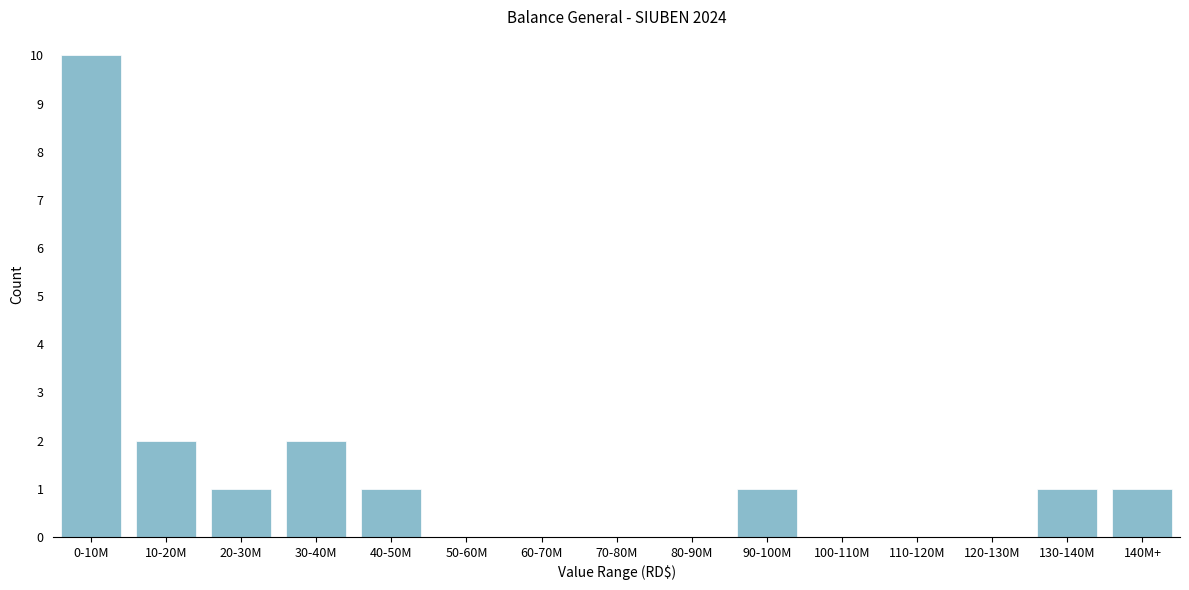

Reading right to left, transcribe all the data shown in this chart.

140M+=1	130-140M=1	120-130M=0	110-120M=0	100-110M=0	90-100M=1	80-90M=0	70-80M=0	60-70M=0	50-60M=0	40-50M=1	30-40M=2	20-30M=1	10-20M=2	0-10M=10